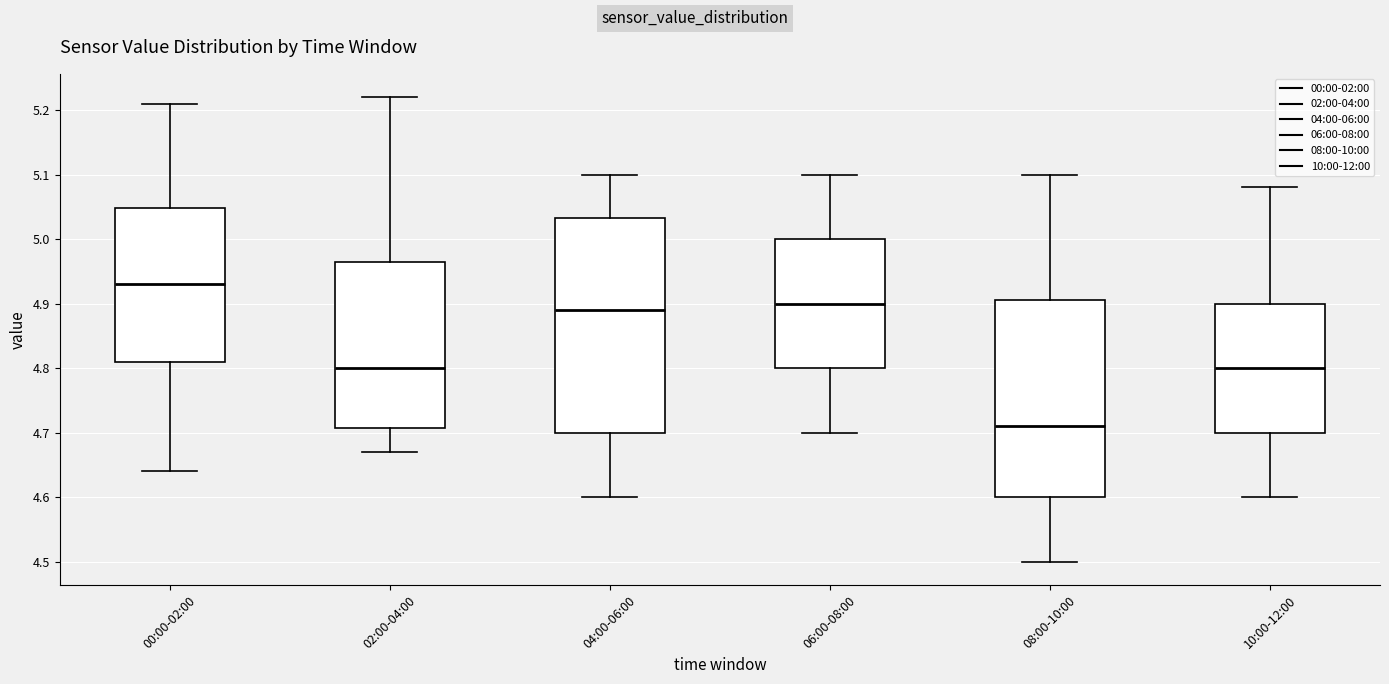

Reading left to right, read every box against the y-axis: the position of its median line, the range the box covers, and the ends of its whiskers. The values are not printed on the chart, so give them approximately, as read against the axis.

00:00-02:00: median 4.93, box 4.81 to 5.05, whiskers 4.64 to 5.21
02:00-04:00: median 4.80, box 4.71 to 4.97, whiskers 4.67 to 5.22
04:00-06:00: median 4.89, box 4.70 to 5.03, whiskers 4.60 to 5.10
06:00-08:00: median 4.90, box 4.80 to 5.00, whiskers 4.70 to 5.10
08:00-10:00: median 4.71, box 4.60 to 4.91, whiskers 4.50 to 5.10
10:00-12:00: median 4.80, box 4.70 to 4.90, whiskers 4.60 to 5.08